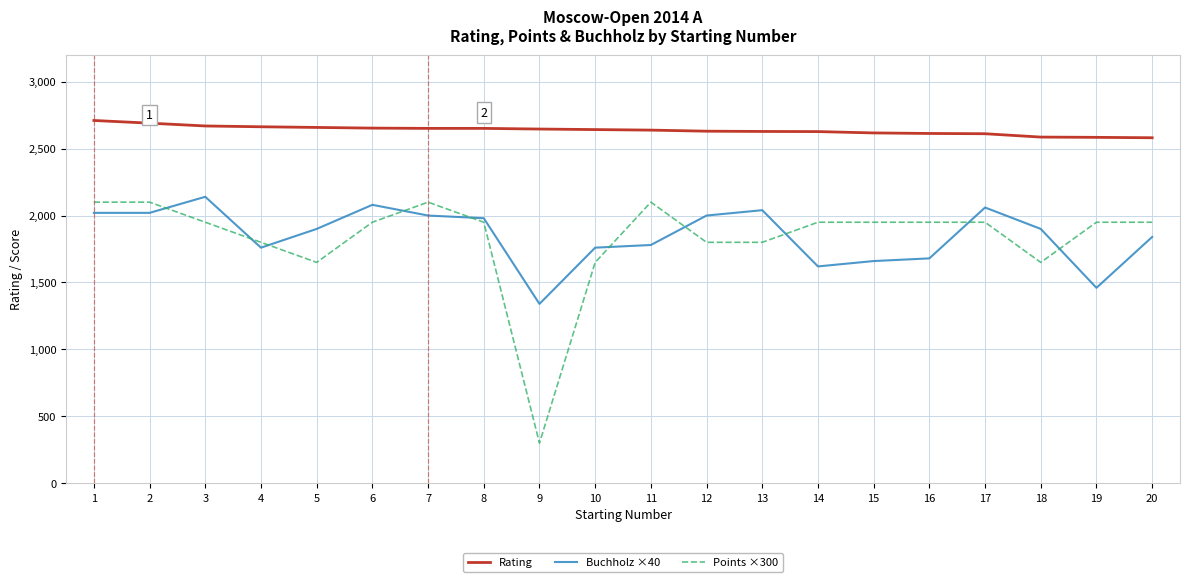

The value of Buchholz ×40 at 16 is 1680. True or false?

True